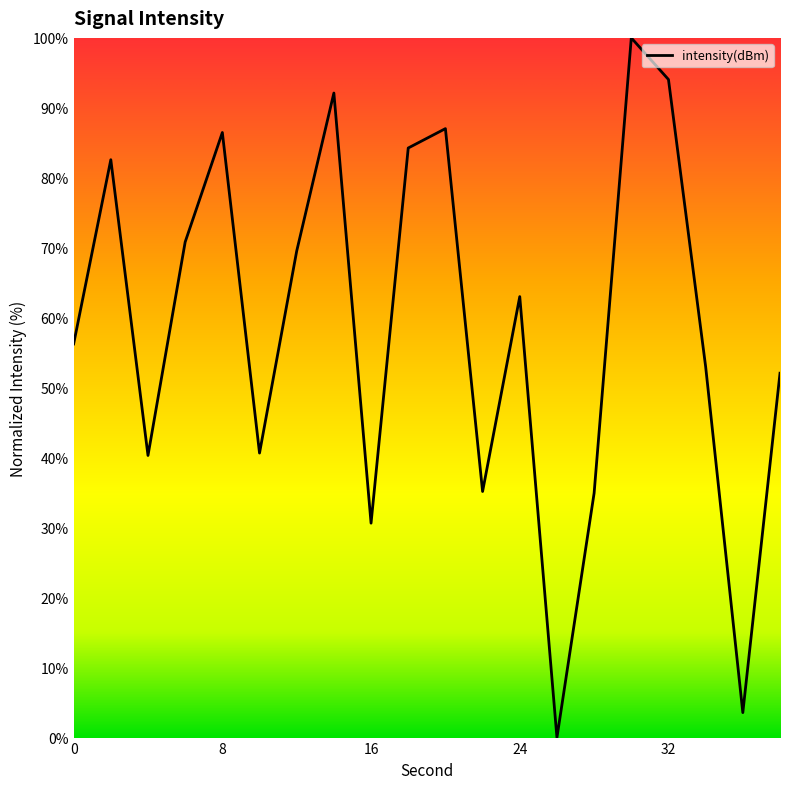

What is the maximum value shown in the chart?

100.0